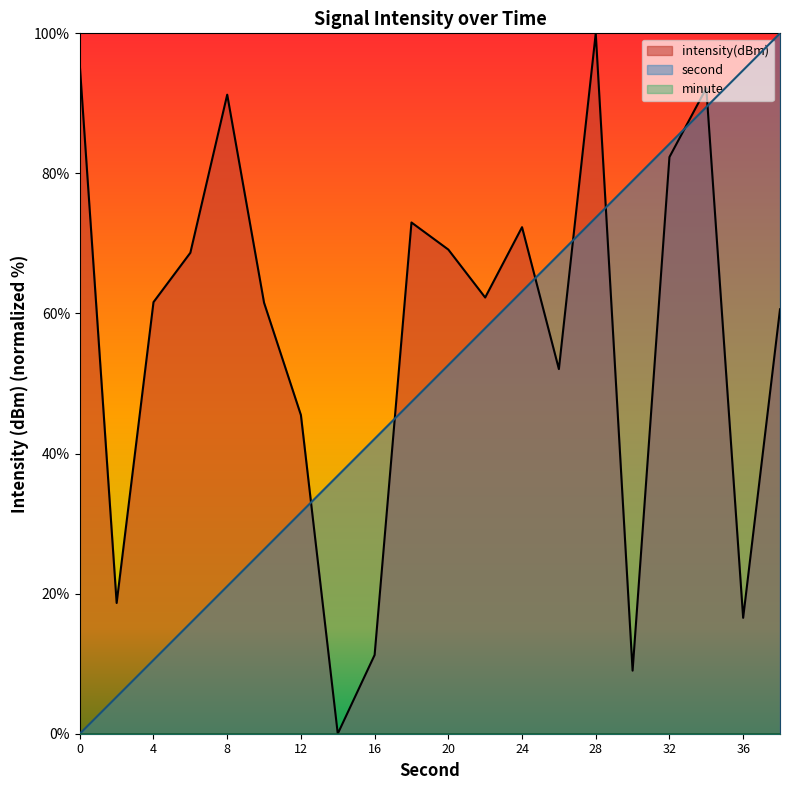

Reading left to right, extract all data points from this chart.

intensity(dBm): 95.5	18.7	61.6	68.7	91.2	61.5	45.5	0.0	11.2	73.0	69.1	62.3	72.3	52.1	100.0	9.0	82.3	92.2	16.5	60.6
second: 0.0	5.3	10.5	15.8	21.1	26.3	31.6	36.8	42.1	47.4	52.6	57.9	63.2	68.4	73.7	78.9	84.2	89.5	94.7	100.0